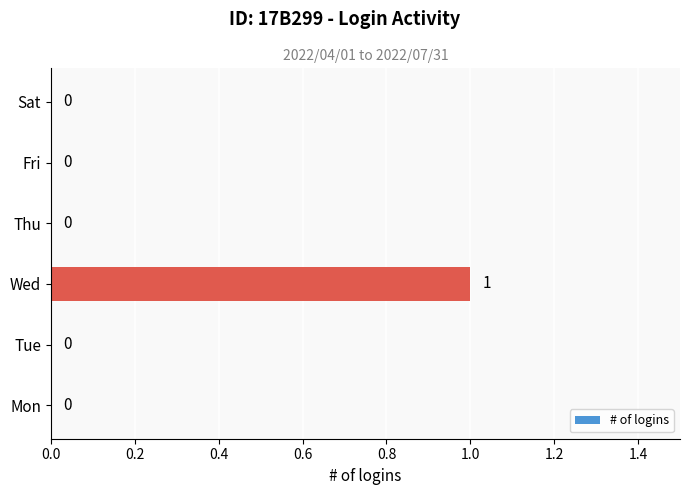

Between Mon and Wed, which is larger?

Wed